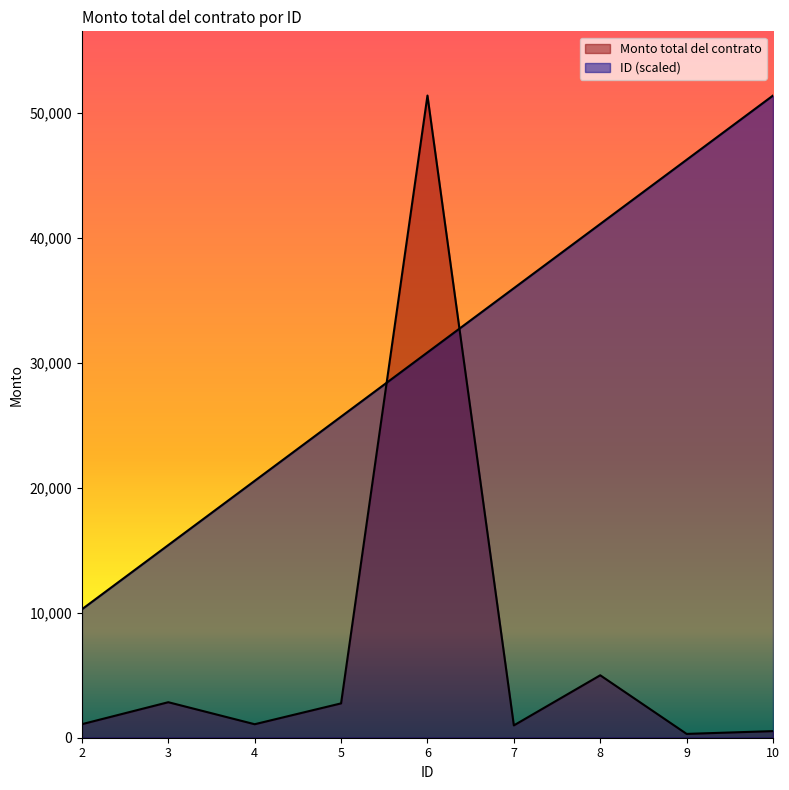

What is the smallest value displayed?

305.9